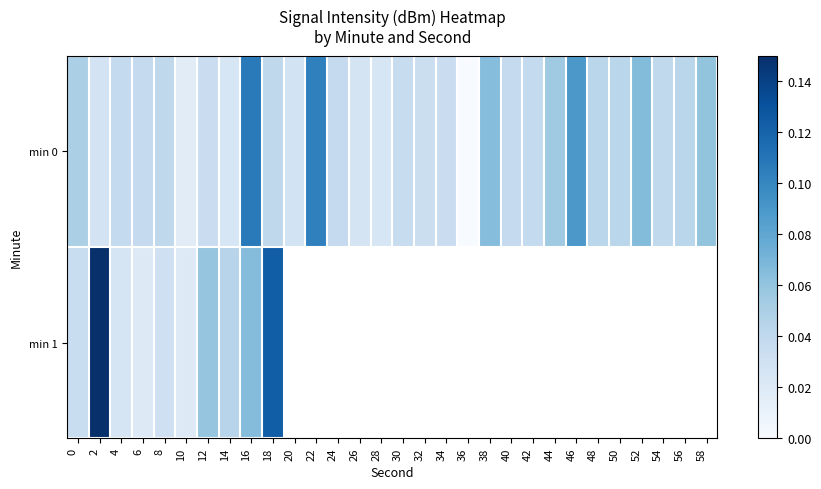

Between 24 and 52, which series saw the biggest shift?

row_0